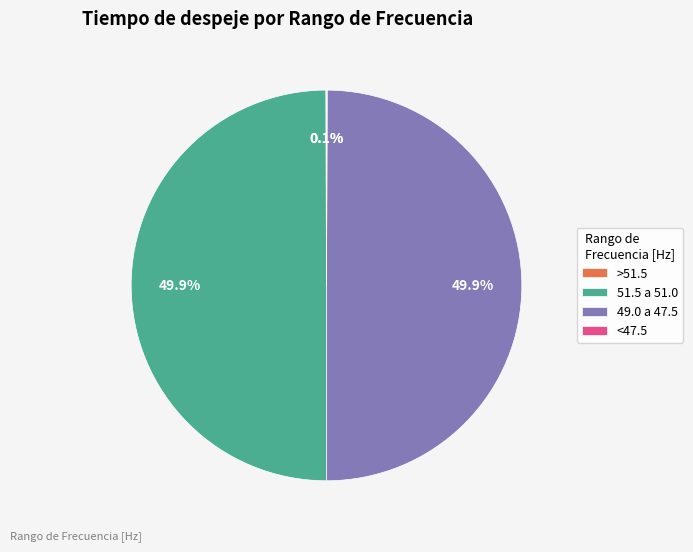

What is the ratio of the value at 51.5 a 51.0 to the value at 49.0 a 47.5?

1.0